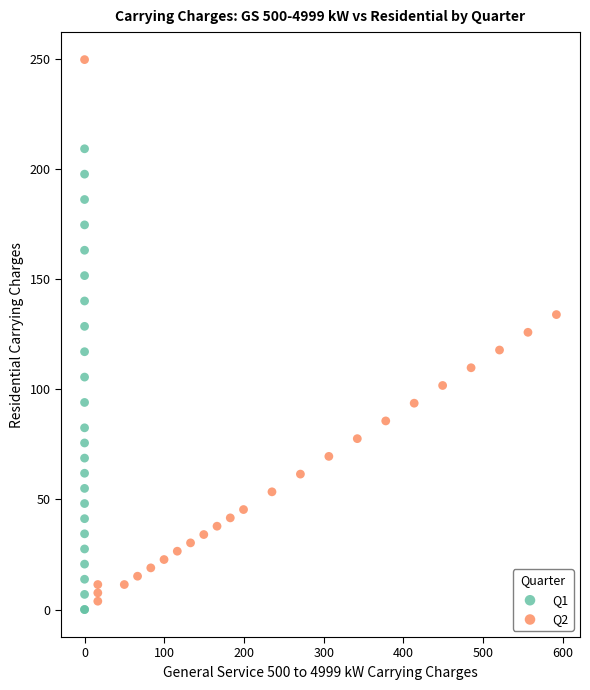

Which series reaches the minimum Y coordinate?

Q1